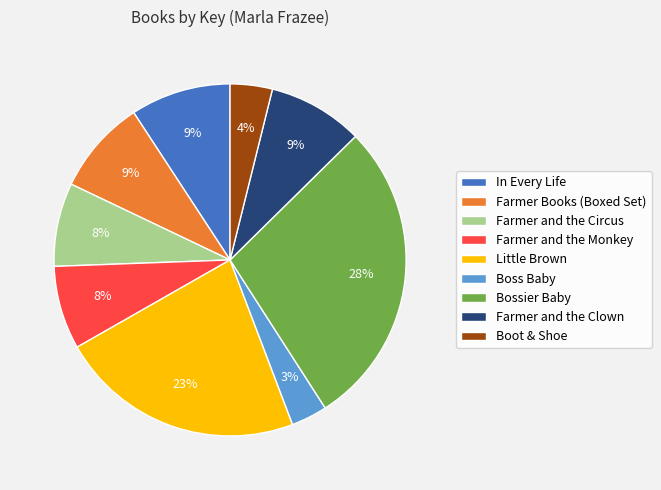

Does Bossier Baby account for over 50% of the chart?

No